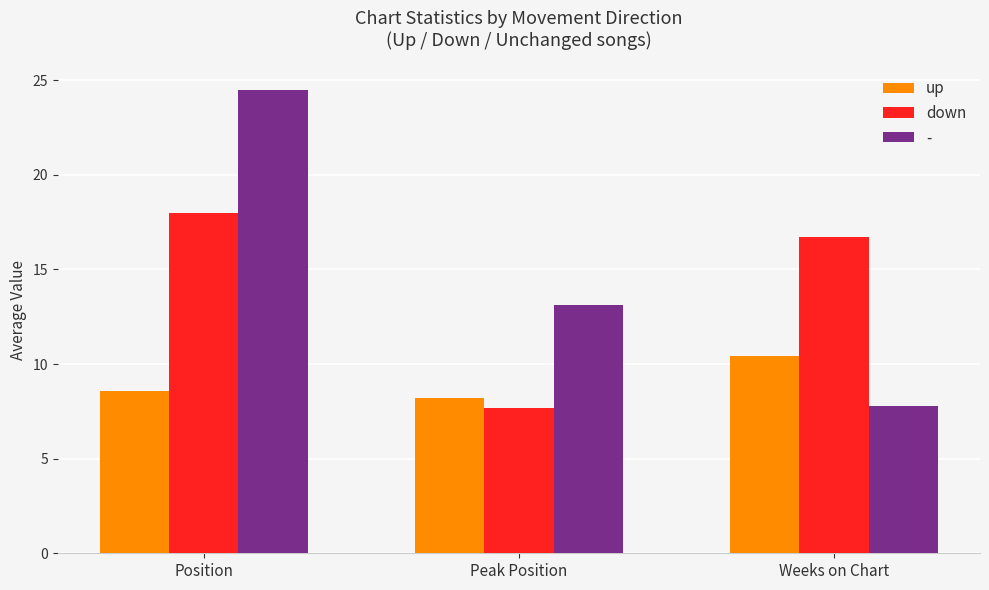

How many bars are there in total?

9